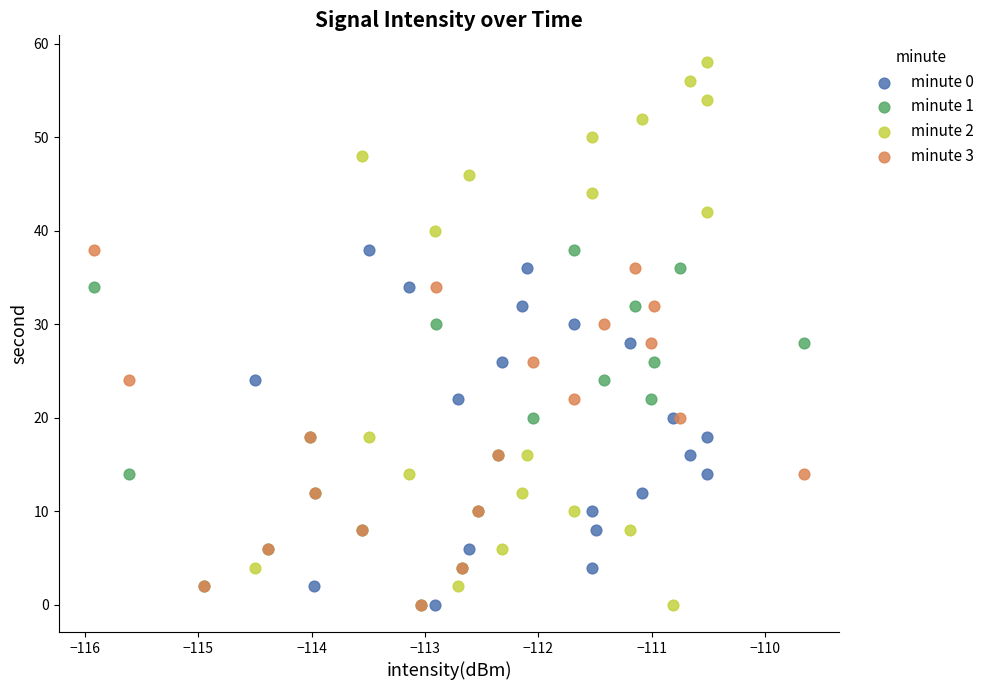

Which series reaches the maximum Y coordinate?

minute 2